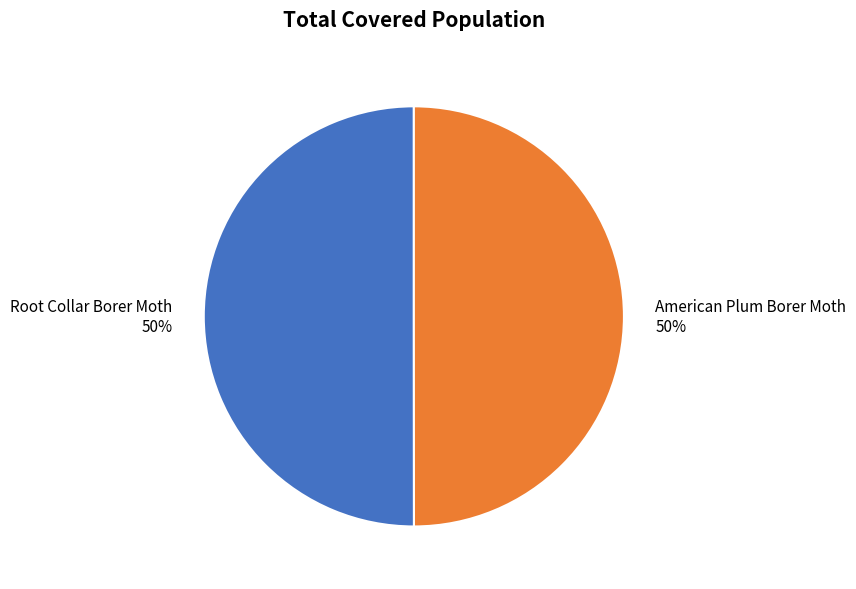

True or false: Root Collar Borer Moth accounts for 37% of the total.

False